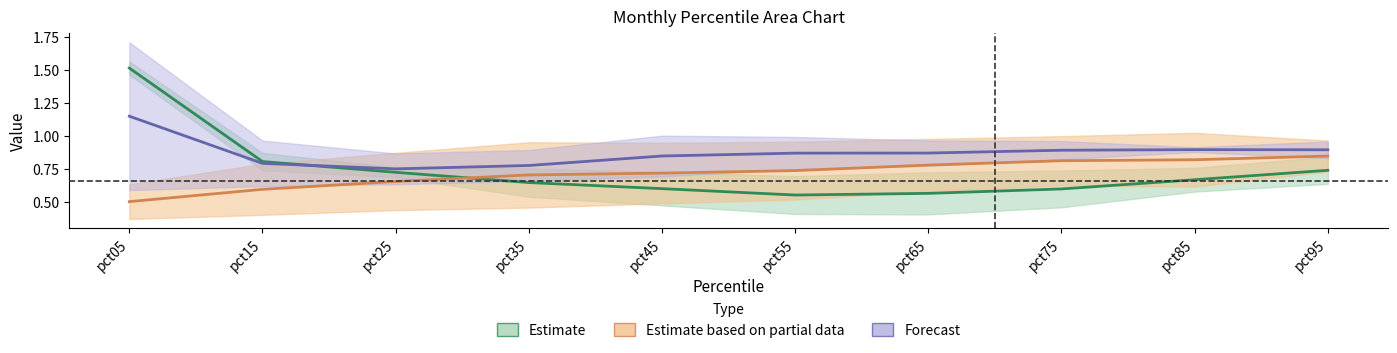

List the series in order of their overall mean, lowest first.

Estimate based on partial data, Estimate, Forecast